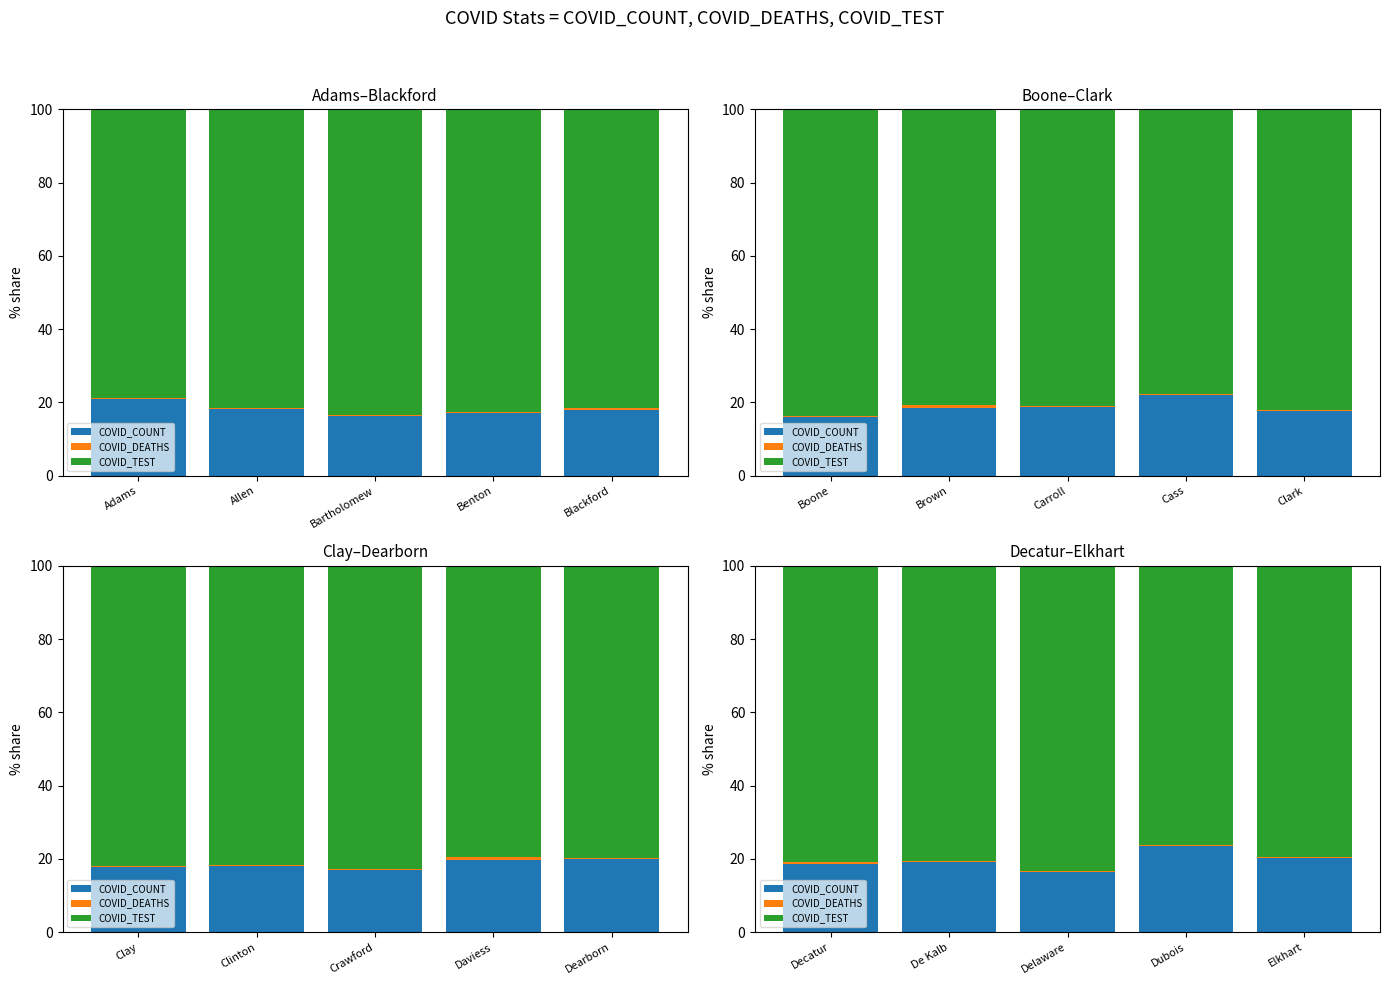

What is the label of the 2nd bar from the right?

Dubois